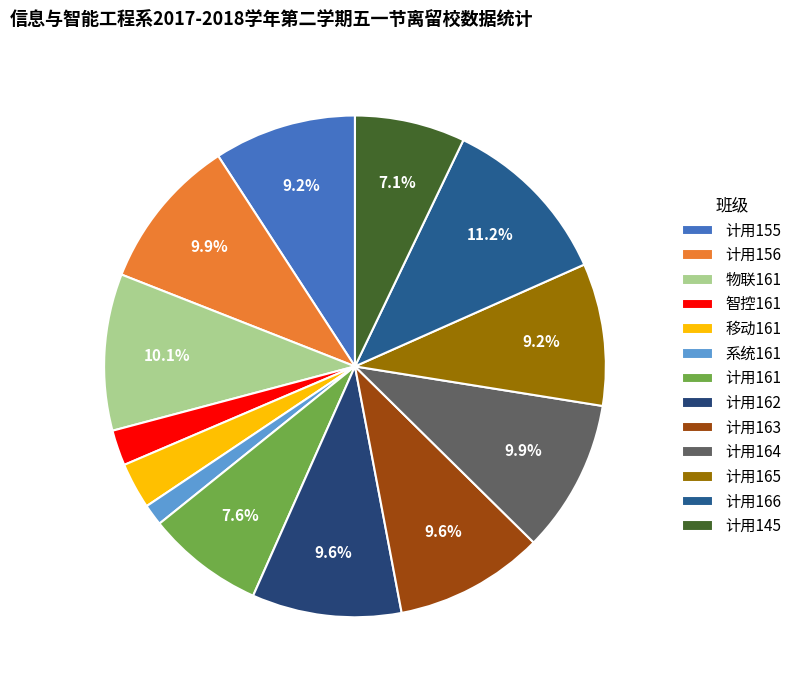

Which category has the biggest portion of the pie?

计用166